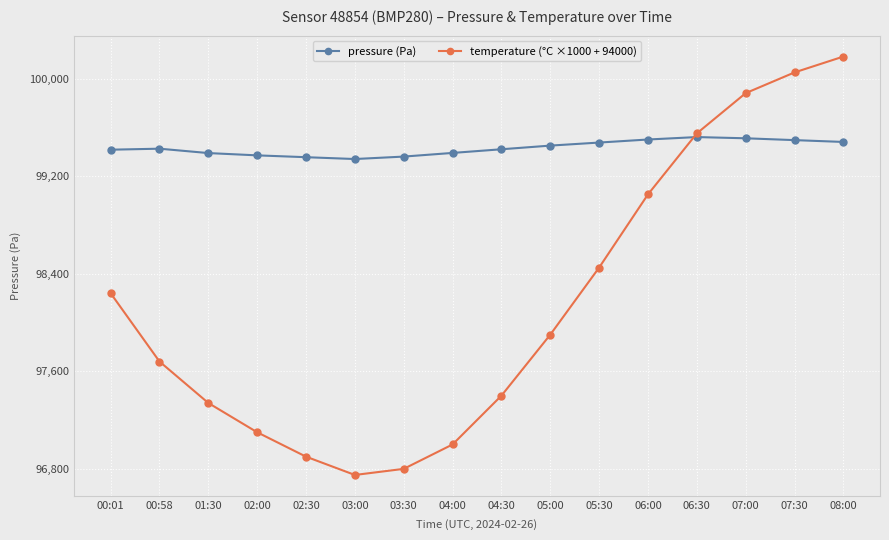

What is the minimum value shown in the chart?

96750.0